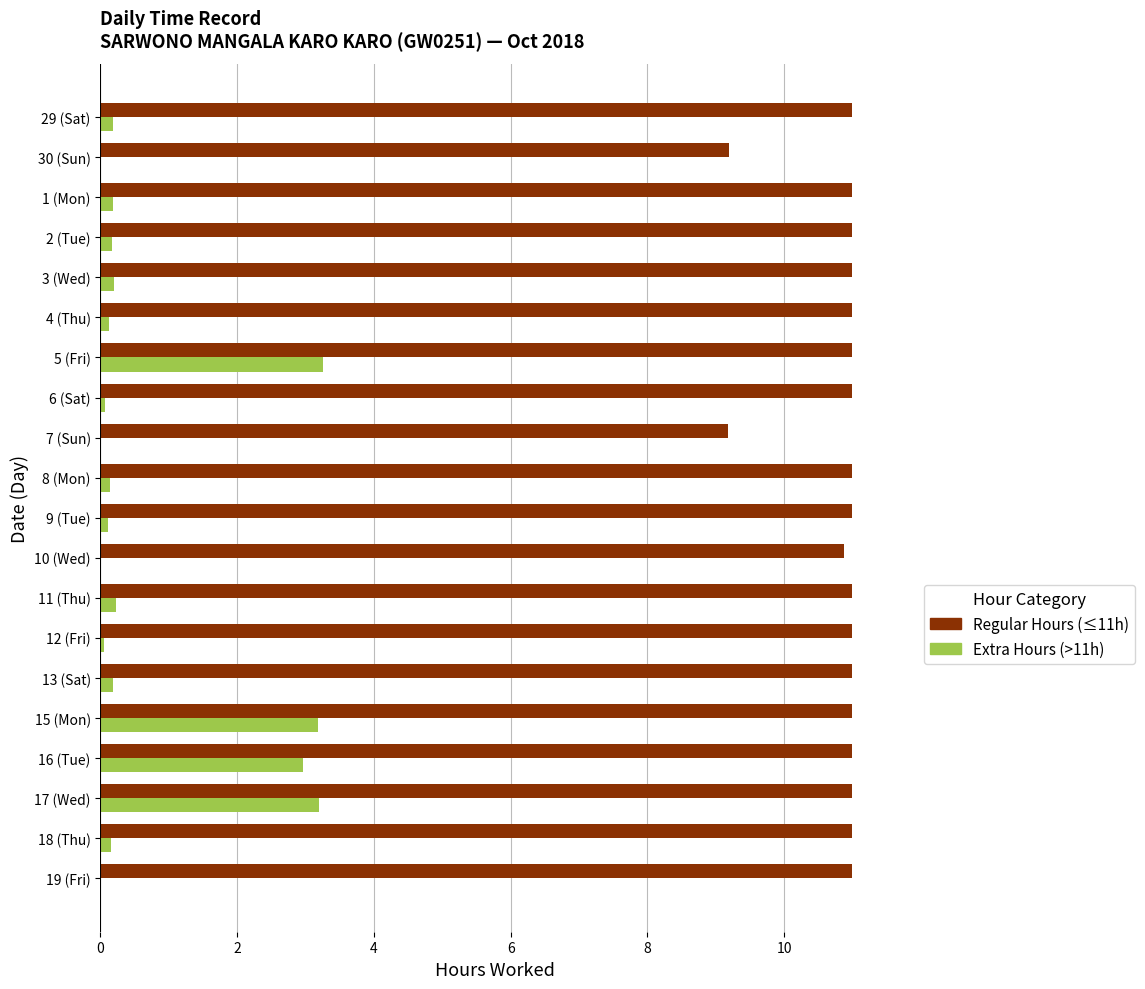

What is the greatest value displayed?

11.0